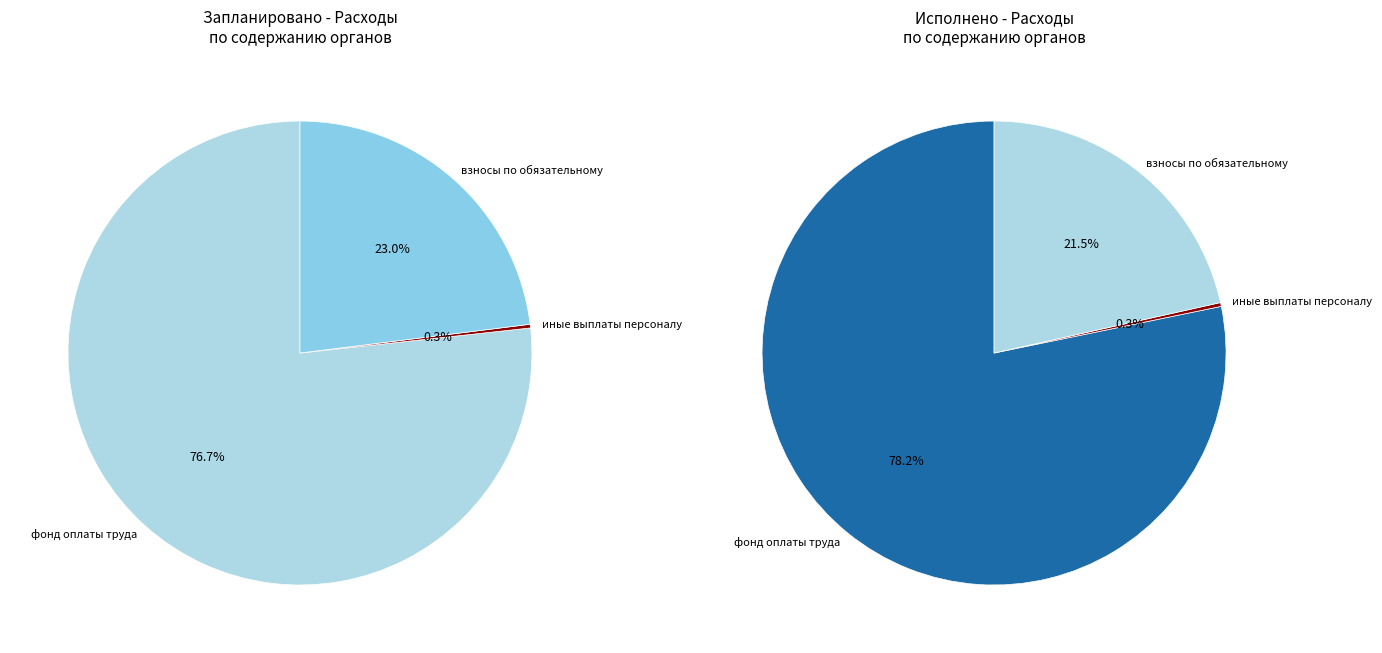

Does any single category account for the majority?

Yes